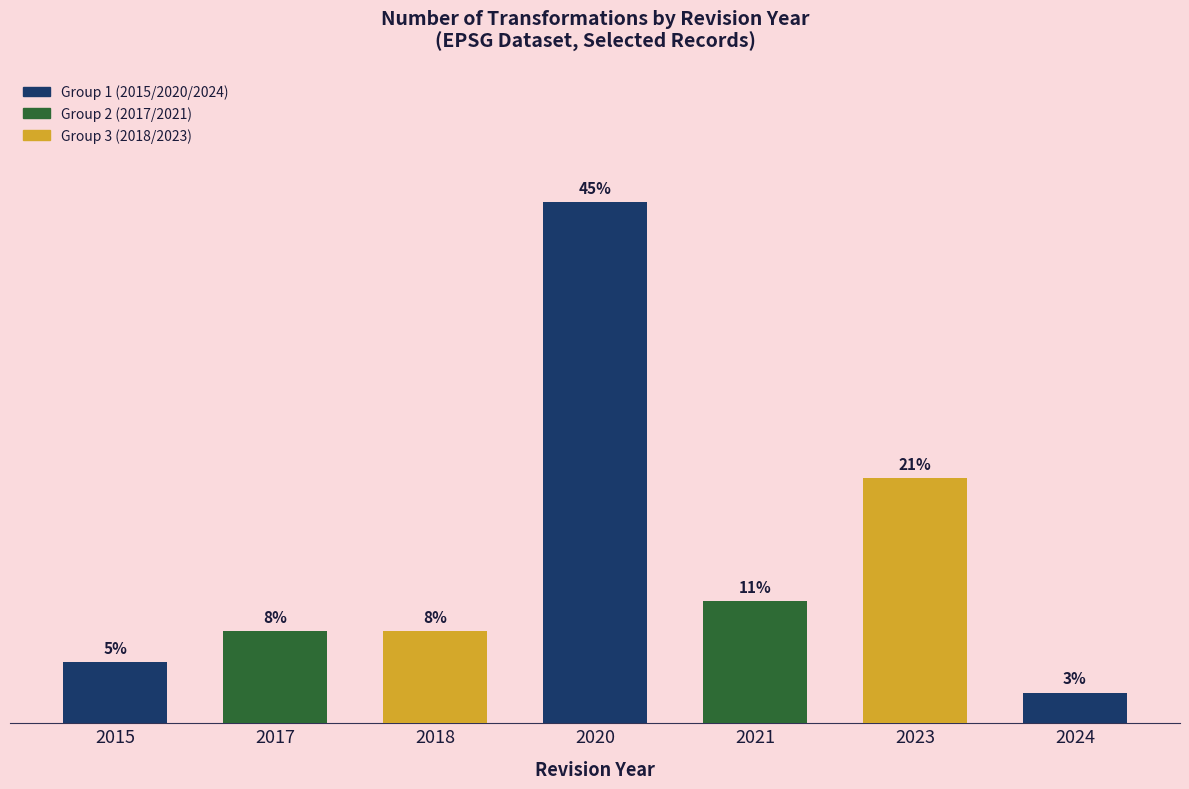

Which label corresponds to the smallest value in the chart?

2024